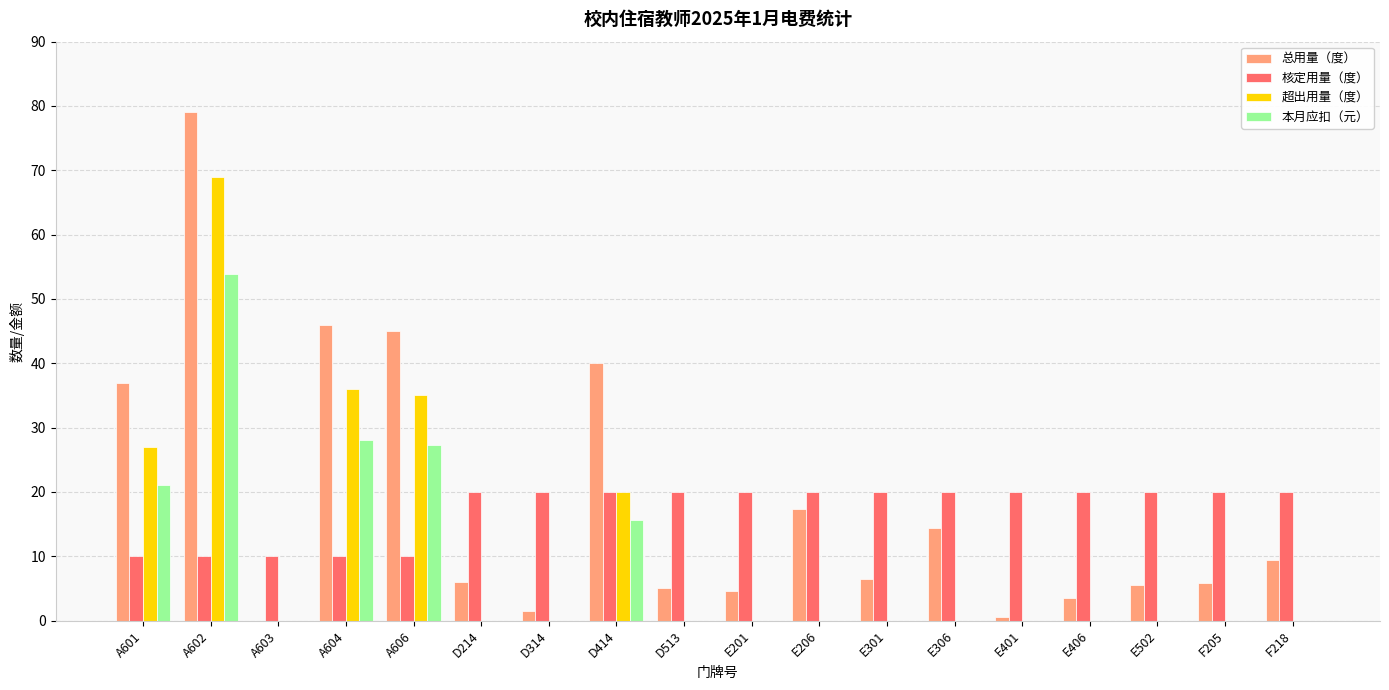

What is the sum of all 超出用量（度） values?

187.0